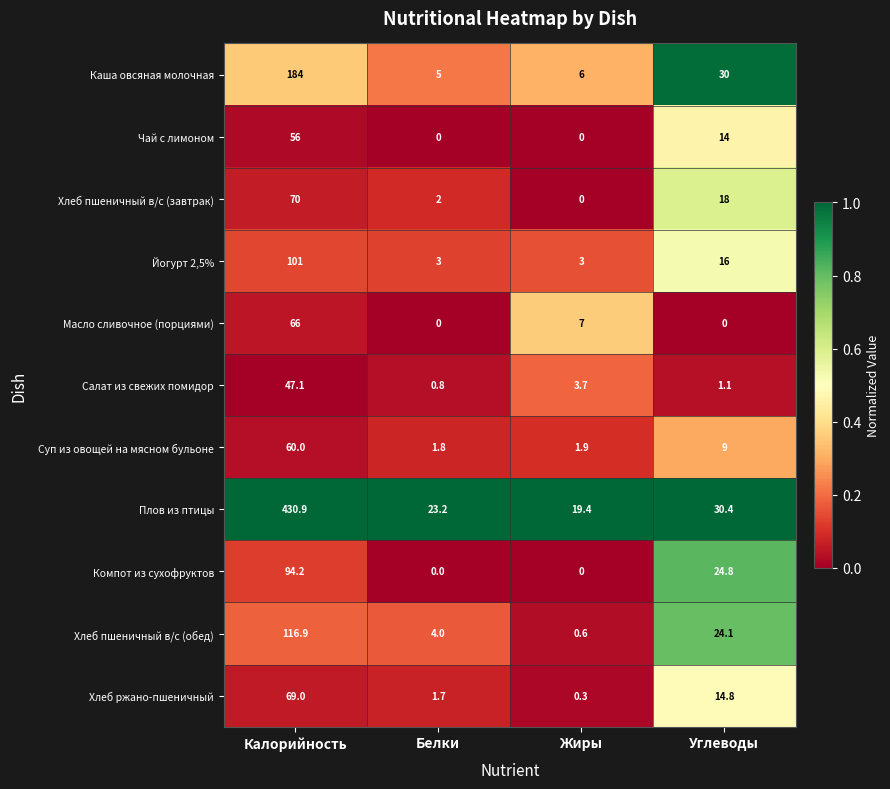

What is the highest value of the Йогурт 2,5% series?

101.0